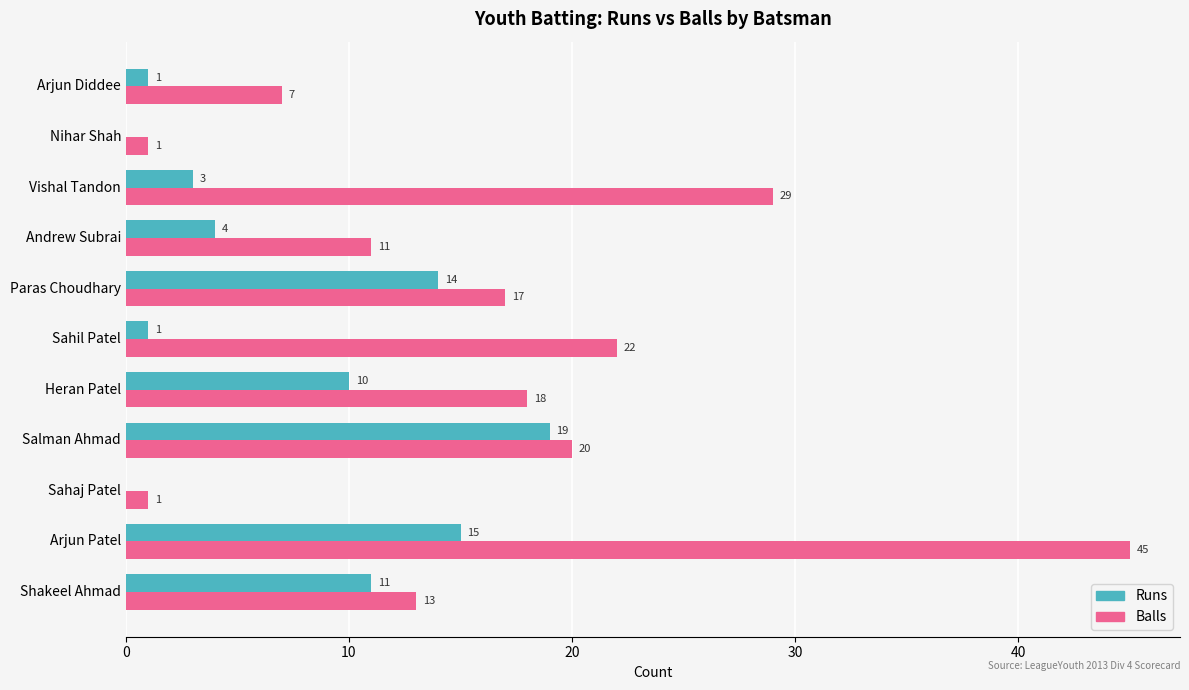

What is the sum of all Runs values?

78